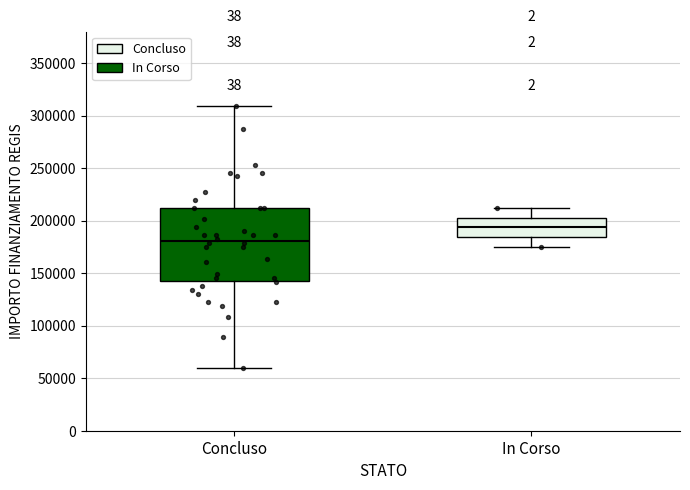

Reading left to right, read every box against the y-axis: the position of its median line, the range the box covers, and the ends of its whiskers. The values are not printed on the chart, so give them approximately, as read against the axis.

Concluso: median 180000, box 145000 to 210000, whiskers 60000 to 310000
In Corso: median 195000, box 185000 to 205000, whiskers 175000 to 210000